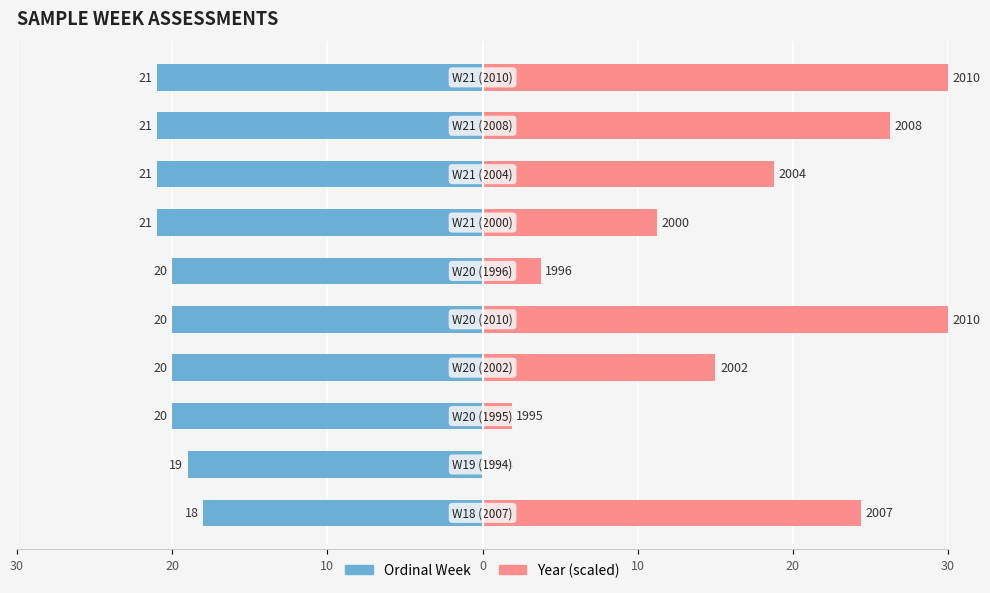

Rank the series by their maximum value, from highest to lowest.

Year (scaled), Ordinal Week